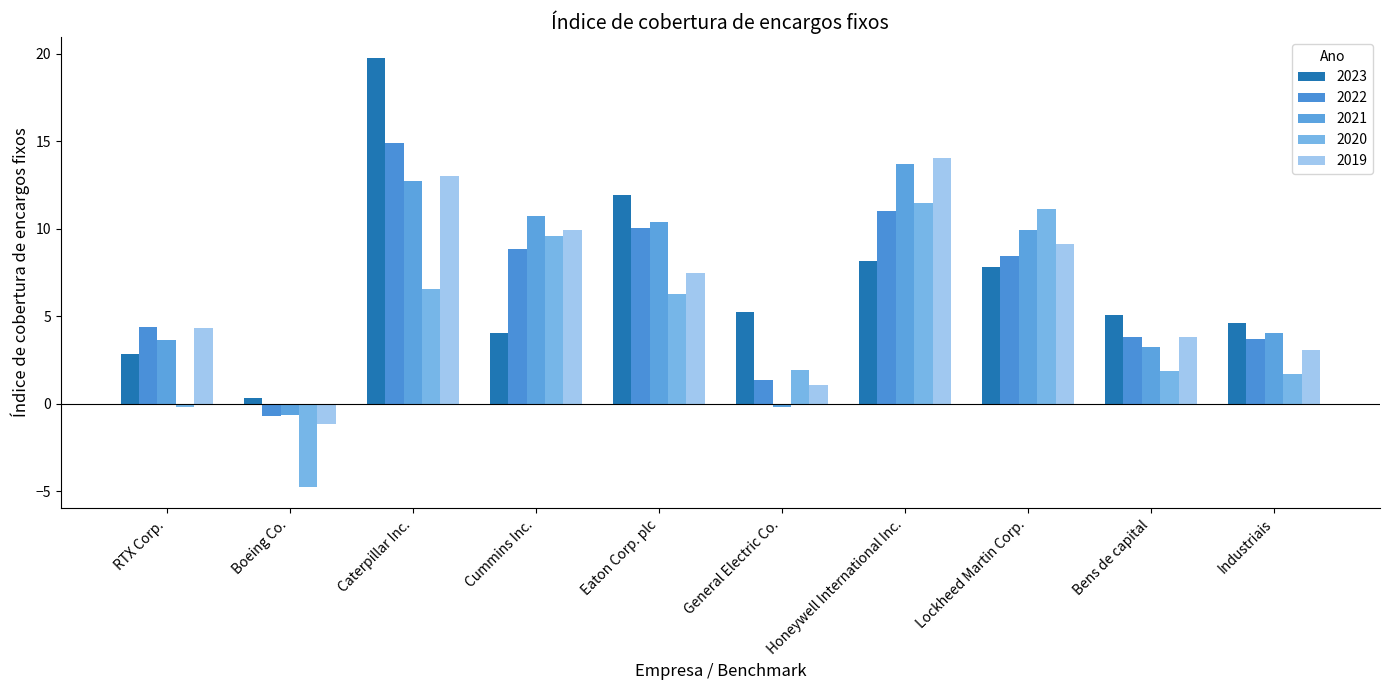

Between General Electric Co. and Caterpillar Inc., which is larger?

Caterpillar Inc.